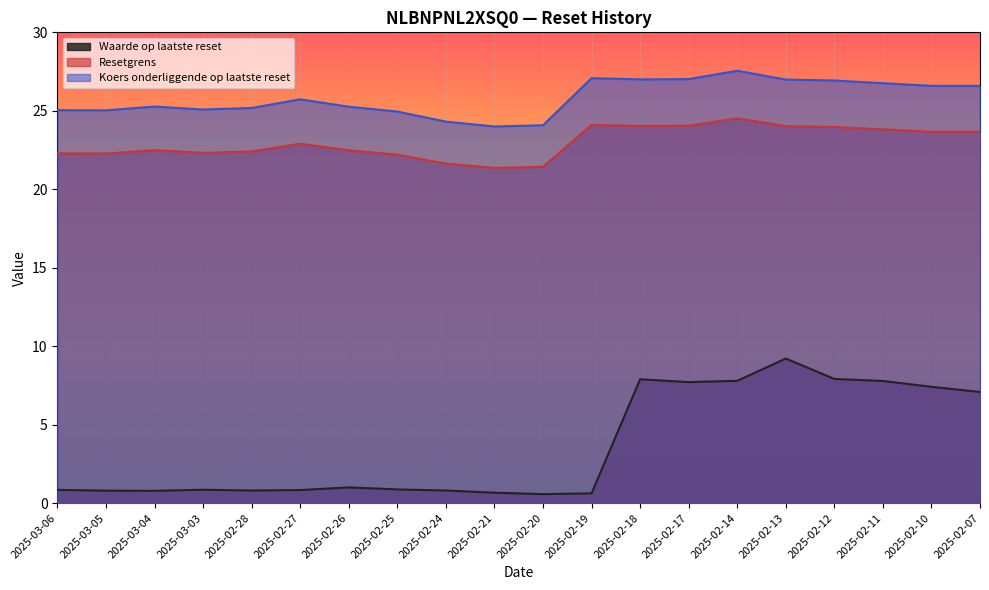

Reading left to right, extract all data points from this chart.

Waarde op laatste reset: 2025-03-06=0.8	2025-03-05=0.8	2025-03-04=0.8	2025-03-03=0.8	2025-02-28=0.8	2025-02-27=0.8	2025-02-26=1.0	2025-02-25=0.9	2025-02-24=0.8	2025-02-21=0.7	2025-02-20=0.6	2025-02-19=0.6	2025-02-18=7.9	2025-02-17=7.7	2025-02-14=7.8	2025-02-13=9.2	2025-02-12=7.9	2025-02-11=7.8	2025-02-10=7.4	2025-02-07=7.1
Resetgrens: 2025-03-06=22.3	2025-03-05=22.3	2025-03-04=22.5	2025-03-03=22.3	2025-02-28=22.4	2025-02-27=22.9	2025-02-26=22.5	2025-02-25=22.2	2025-02-24=21.6	2025-02-21=21.4	2025-02-20=21.4	2025-02-19=24.1	2025-02-18=24.0	2025-02-17=24.0	2025-02-14=24.5	2025-02-13=24.0	2025-02-12=24.0	2025-02-11=23.8	2025-02-10=23.7	2025-02-07=23.7
Koers onderliggende op laatste reset: 2025-03-06=25.0	2025-03-05=25.0	2025-03-04=25.3	2025-03-03=25.1	2025-02-28=25.2	2025-02-27=25.7	2025-02-26=25.3	2025-02-25=24.9	2025-02-24=24.3	2025-02-21=24.0	2025-02-20=24.1	2025-02-19=27.1	2025-02-18=27.0	2025-02-17=27.0	2025-02-14=27.6	2025-02-13=27.0	2025-02-12=26.9	2025-02-11=26.8	2025-02-10=26.6	2025-02-07=26.6